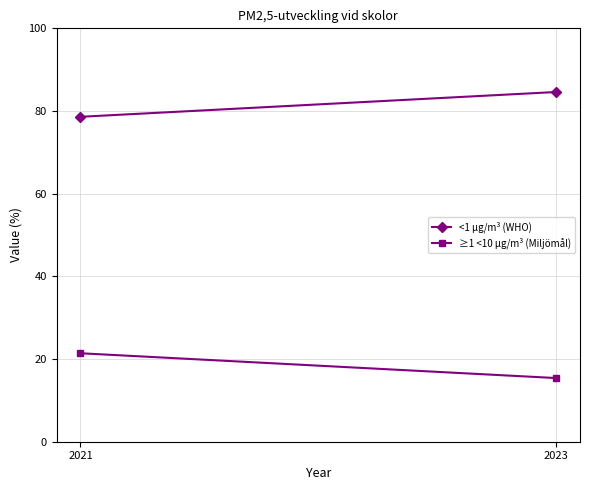

What are all the series names shown in the legend?

<1 µg/m³ (WHO), ≥1 <10 µg/m³ (Miljömål)